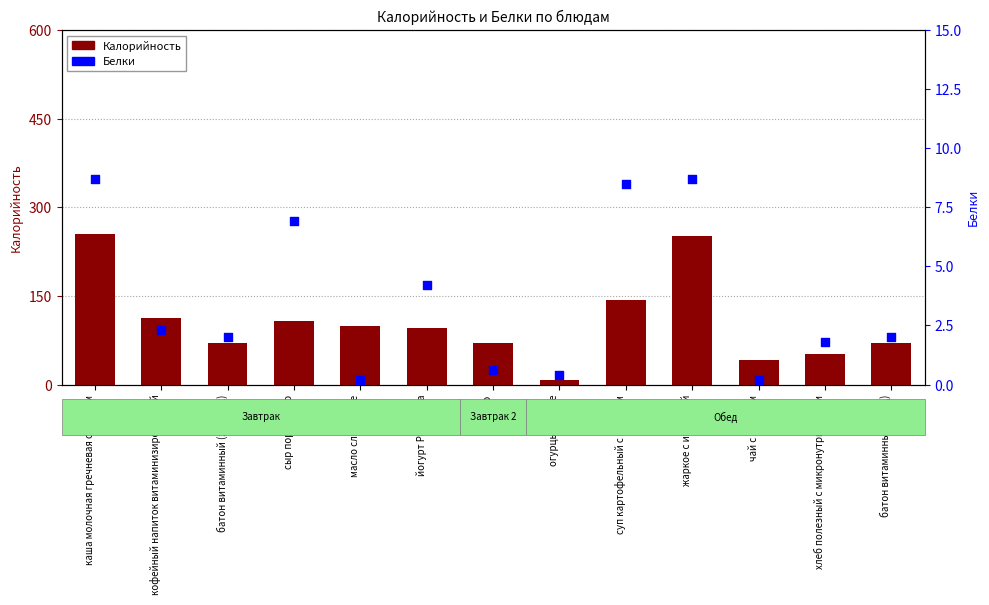

What is the total value across all series at каша молочная гречневая с маслом?

263.7